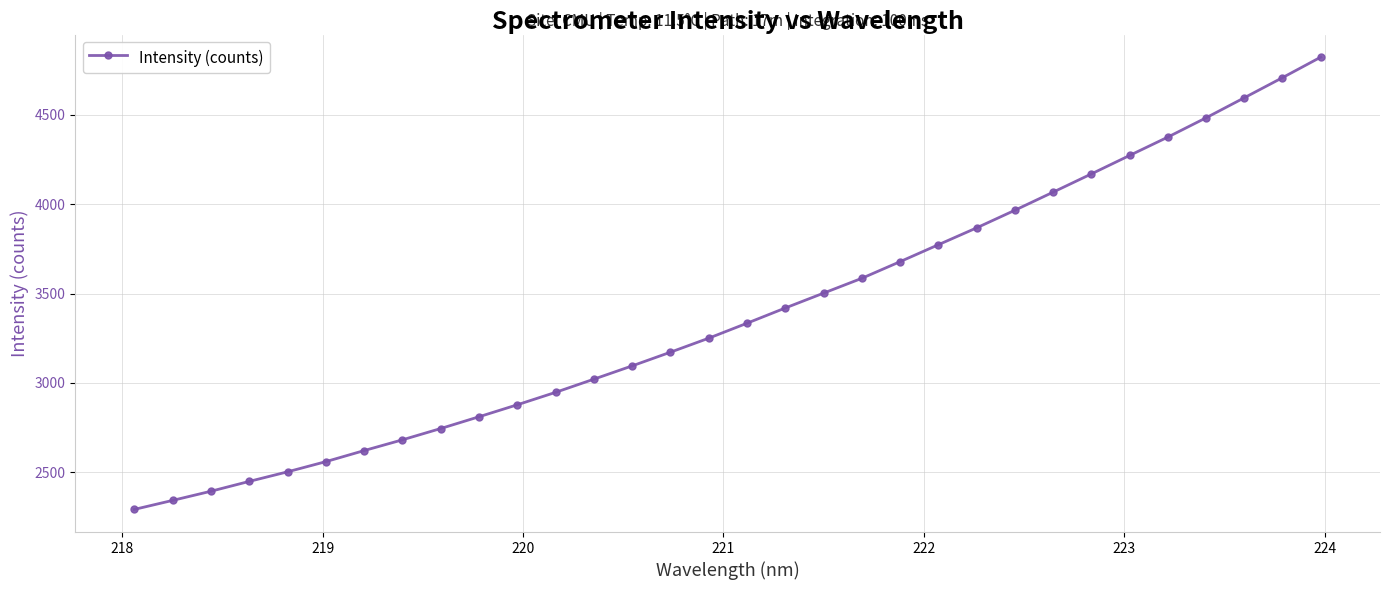

Does the chart have visible grid lines?

Yes